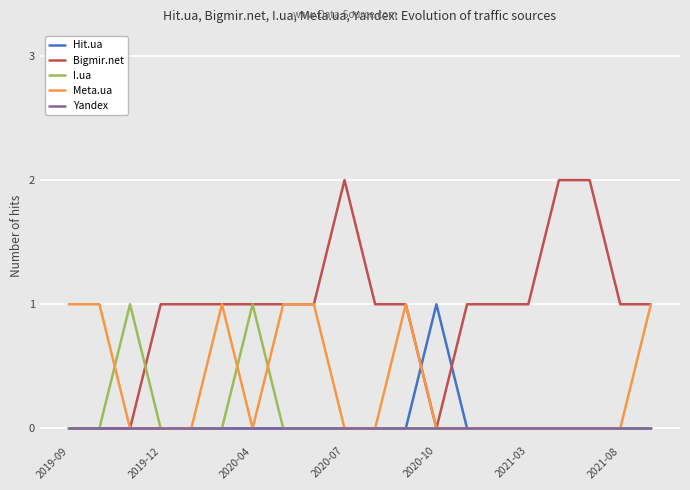

Which series has the largest range (max minus min)?

Bigmir.net